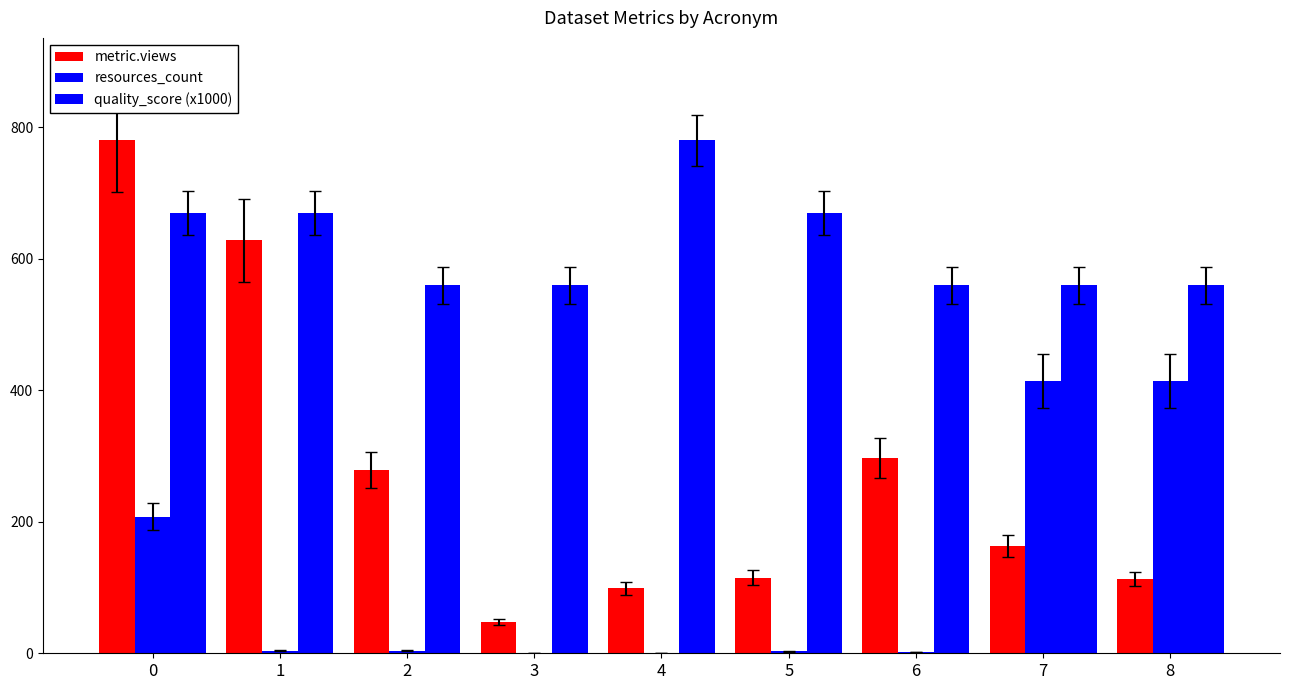

What is the value of the quality_score (x1000) bar at the 5th from the left?

780